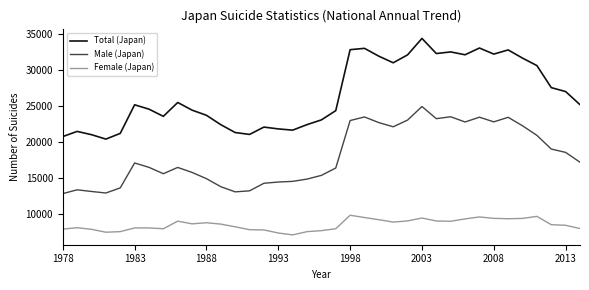

What is the highest value of the Male (Japan) series?

24963